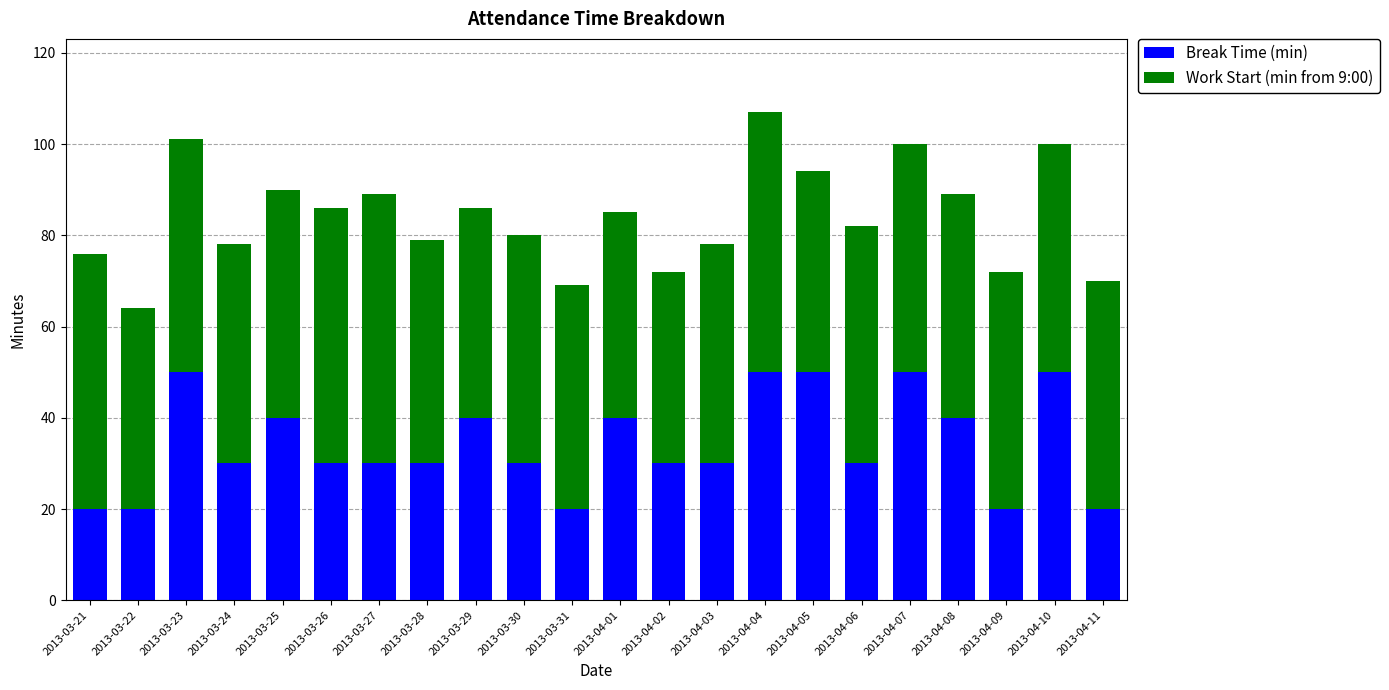

How many series are shown in this chart?

2